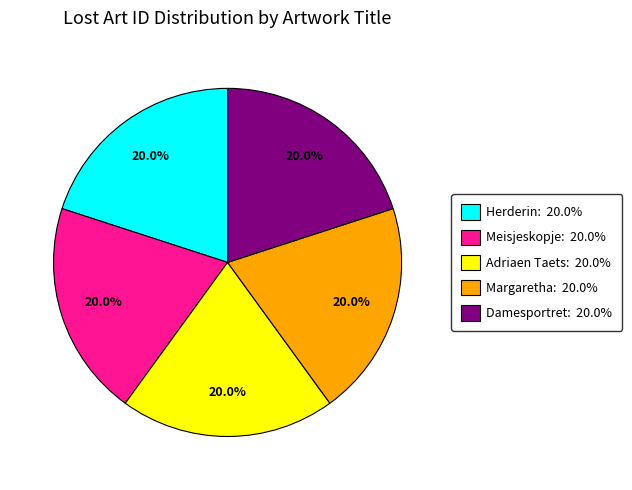

Does any single category account for the majority?

No